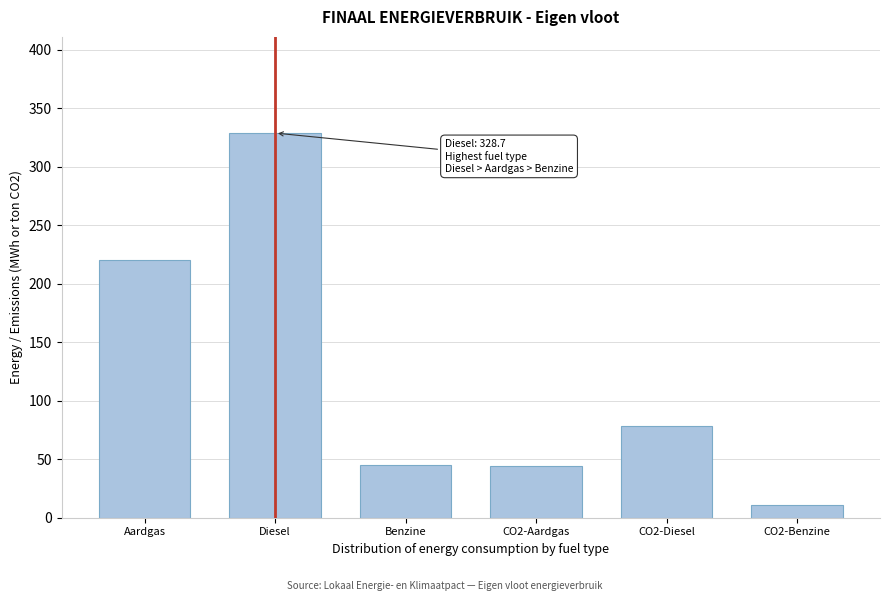

The value at CO2-Diesel is 78.4. True or false?

True